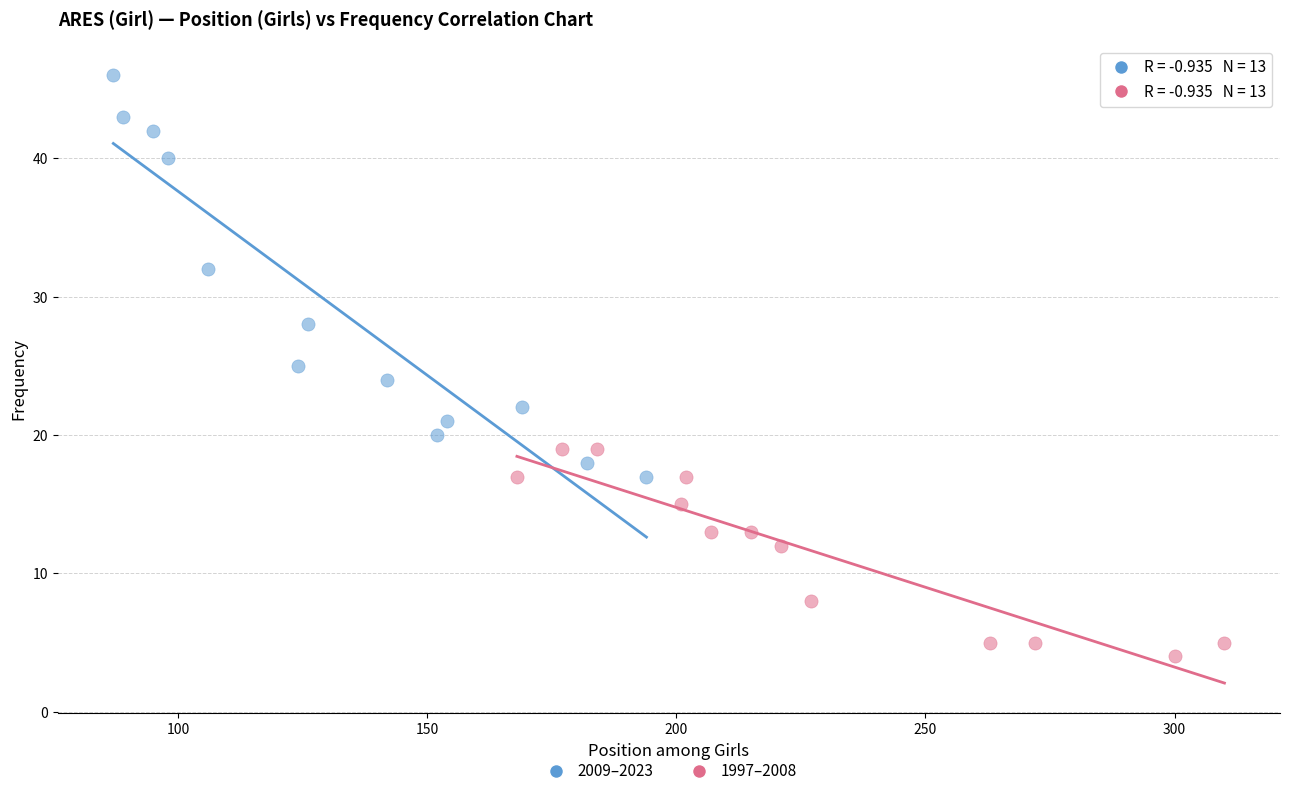

Which series has the widest spread of Y values?

2009–2023